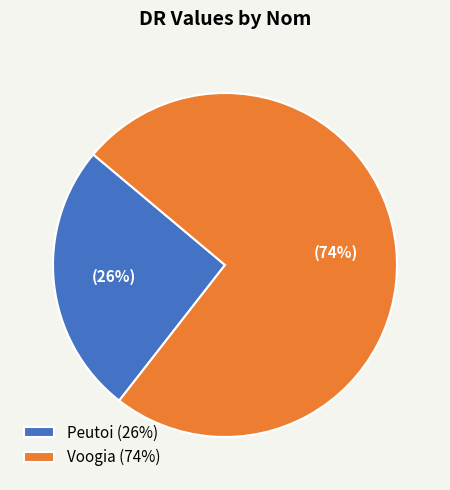

To the nearest percent, what is the combined percentage of Peutoi (26%) and Voogia (74%)?

100%